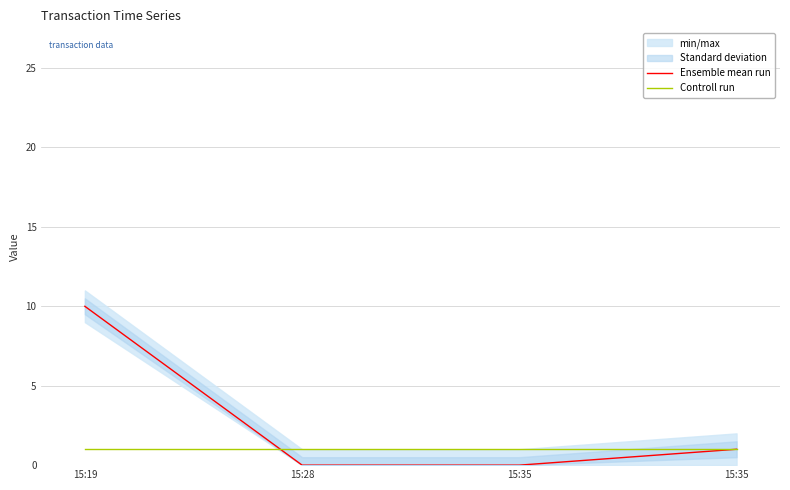

True or false: Controll run has more than 1 points higher than both neighbors.

False